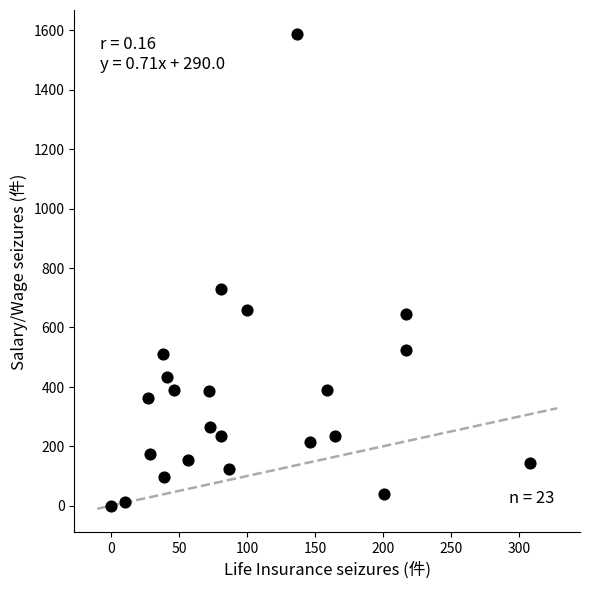

What is the range of Y values (max minus min)?

1589